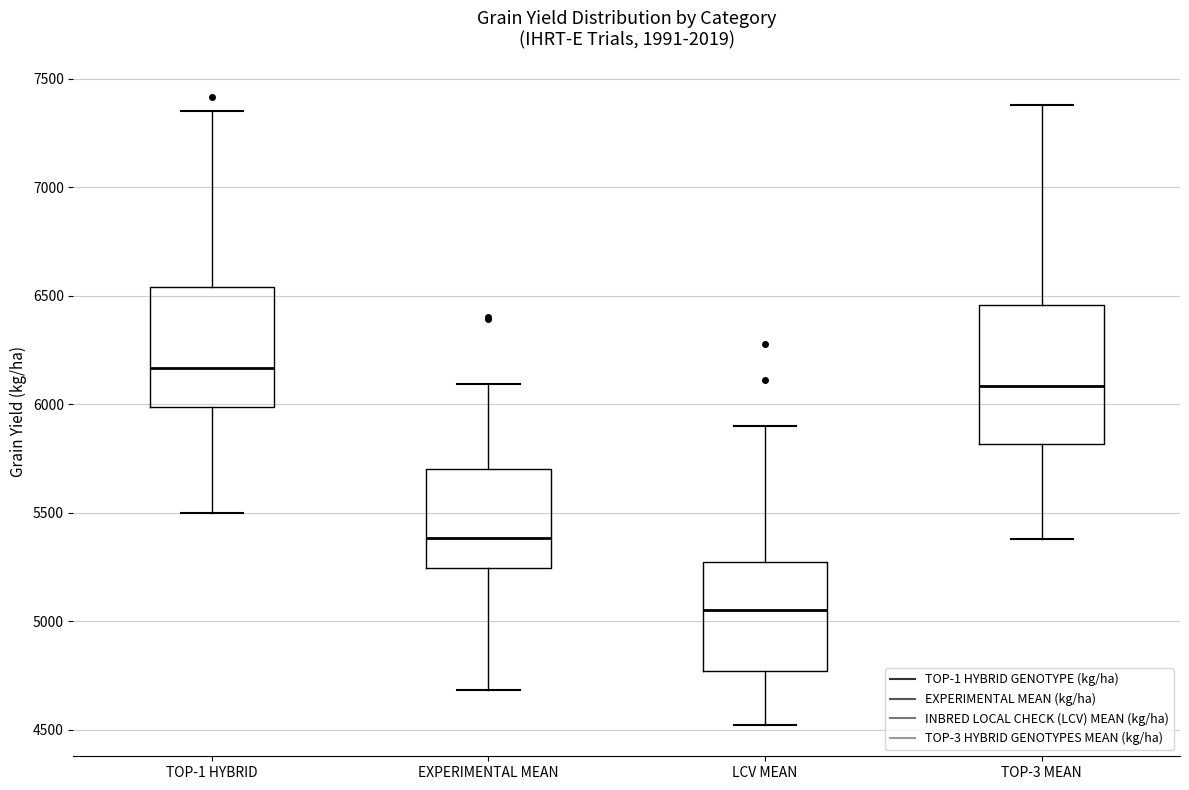

Comparing the boxes themselves (not the whiskers), which one is the tallest?

TOP-3 MEAN